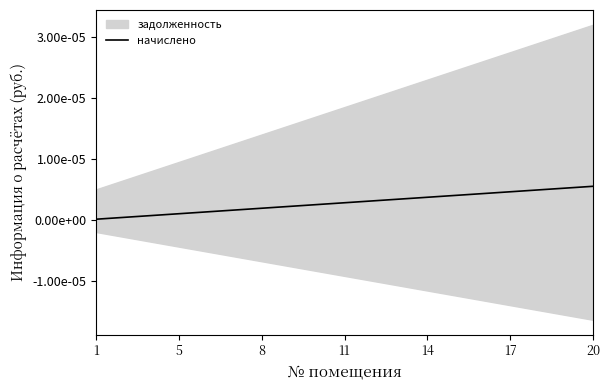

Does the chart display data point markers on the line(s)?

No